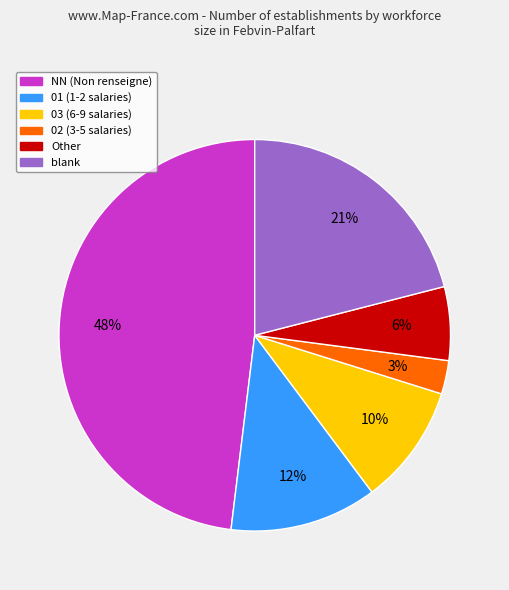

Count the number of slices in the pie.

6